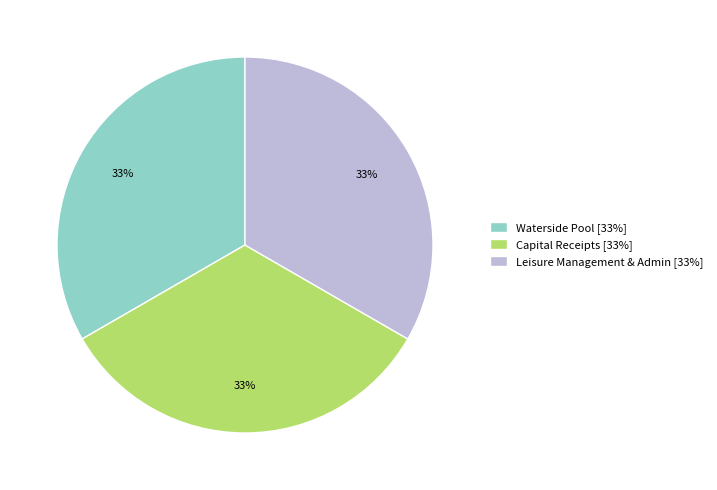

What percentage is the Waterside Pool slice, to the nearest percent?

33%